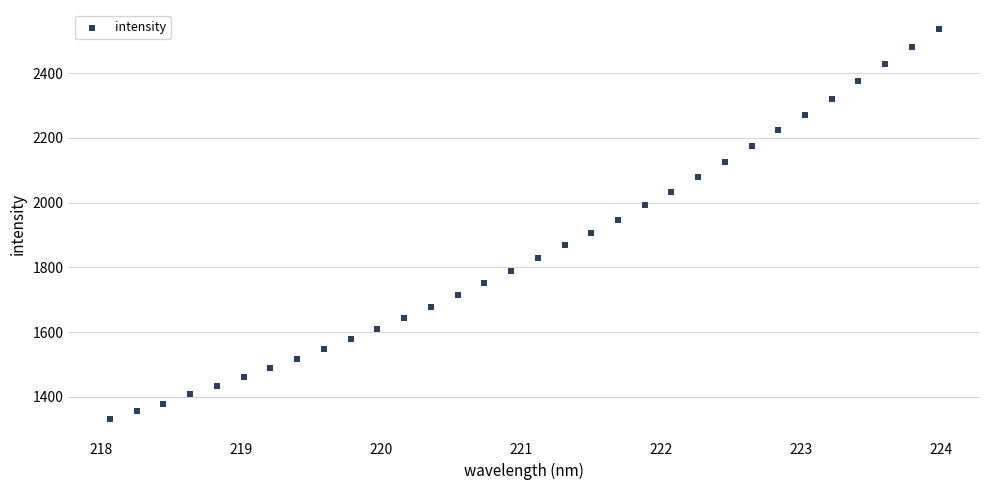

What is the range of X values (max minus min)?

5.9